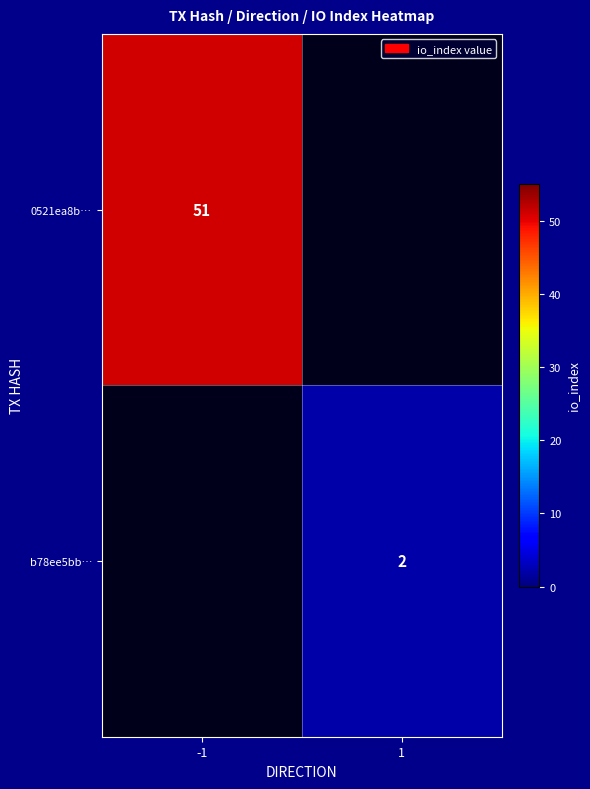

The value of b78ee5bb… at 1 is 2. True or false?

True